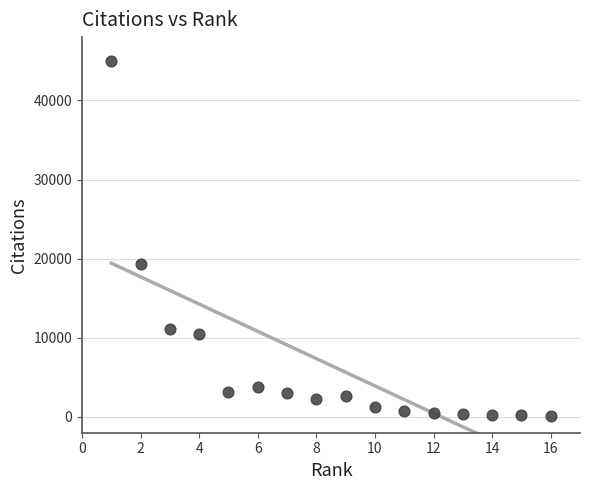

What Y value in the scatter plot is closest to 22523?

19368